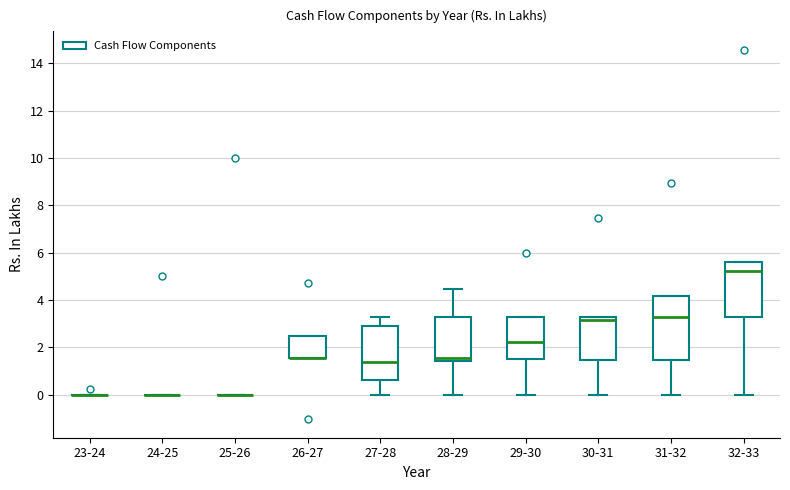

Reading left to right, read every box against the y-axis: the position of its median line, the range the box covers, and the ends of its whiskers. The values are not printed on the chart, so give them approximately, as read against the axis.

23-24: box collapsed to a line at 0.0, whiskers 0.0 to 0.0
24-25: box collapsed to a line at 0.0, whiskers 0.0 to 0.0
25-26: box collapsed to a line at 0.0, whiskers 0.0 to 0.0
26-27: median 1.6 (drawn on the box's lower edge), box 1.6 to 2.4, whiskers 1.6 to 2.4
27-28: median 1.4, box 0.6 to 3.0, whiskers 0.0 to 3.2
28-29: median 1.6, box 1.4 to 3.2, whiskers 0.0 to 4.4
29-30: median 2.2, box 1.6 to 3.2, whiskers 0.0 to 3.2
30-31: median 3.2 (just below the box's upper edge), box 1.4 to 3.2, whiskers 0.0 to 3.2
31-32: median 3.2, box 1.4 to 4.2, whiskers 0.0 to 4.2
32-33: median 5.2, box 3.2 to 5.6, whiskers 0.0 to 5.6